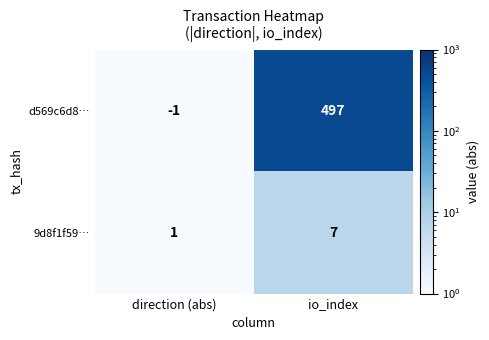

Which series has the largest total across all categories?

d569c6d8…